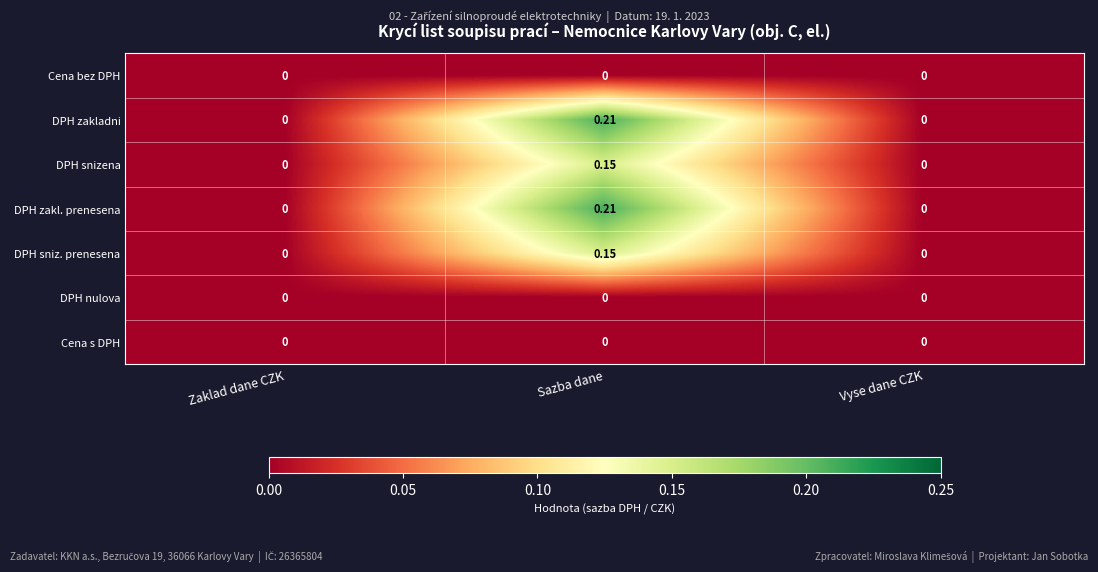

Is the value of DPH snizena at Sazba dane greater than the value of DPH nulova at Vyse dane CZK?

Yes